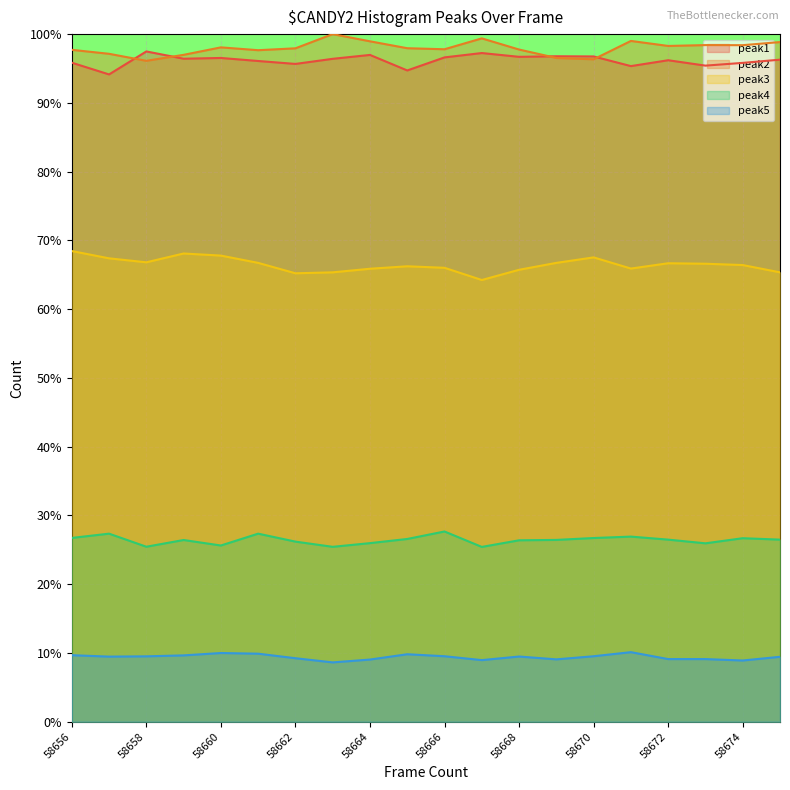

Reading left to right, list all the values displayed in this chart.

peak1: 95.8	94.1	97.5	96.4	96.5	96.1	95.7	96.4	97.0	94.7	96.6	97.2	96.7	96.8	96.8	95.3	96.2	95.4	95.8	96.3
peak2: 97.7	97.1	96.1	97.0	98.1	97.7	97.9	100.0	99.0	97.9	97.8	99.4	97.8	96.5	96.3	99.0	98.3	98.4	98.4	98.8
peak3: 68.5	67.4	66.8	68.1	67.8	66.7	65.2	65.4	65.9	66.2	66.0	64.2	65.7	66.7	67.5	65.9	66.7	66.6	66.4	65.4
peak4: 26.7	27.4	25.5	26.4	25.6	27.4	26.2	25.4	26.0	26.6	27.7	25.4	26.4	26.4	26.7	26.9	26.5	25.9	26.7	26.5
peak5: 9.7	9.5	9.5	9.6	10.0	9.9	9.2	8.6	9.0	9.8	9.5	9.0	9.5	9.1	9.5	10.1	9.1	9.1	8.9	9.4